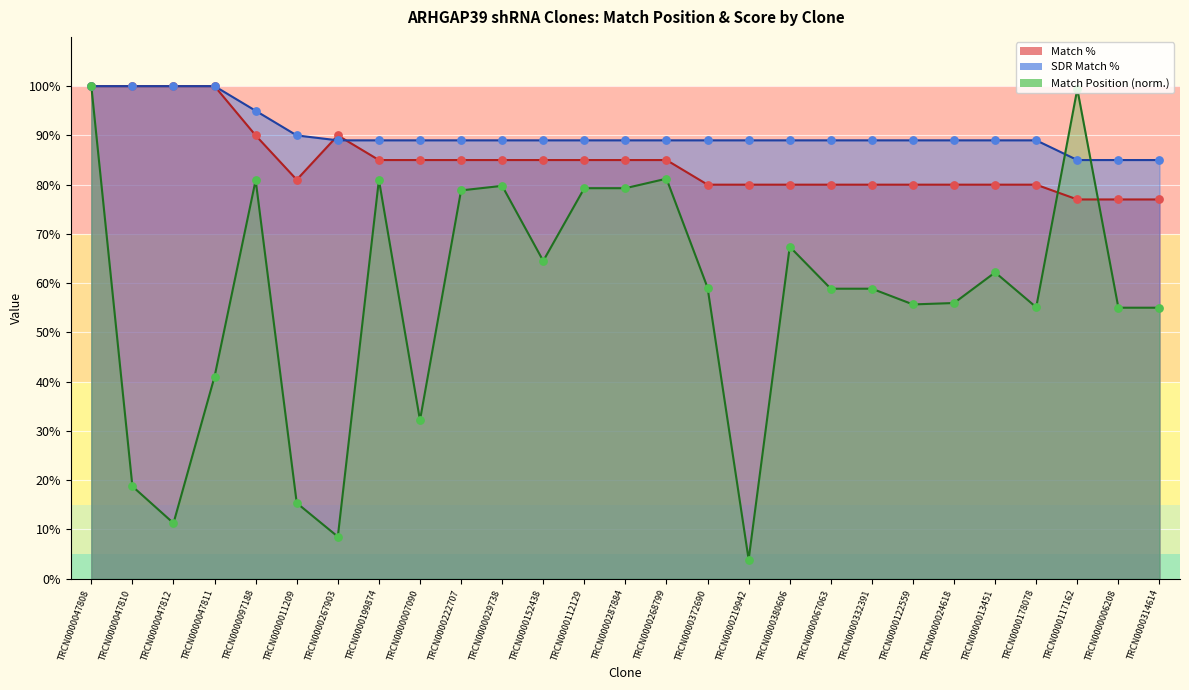

Which series has the largest Y range (max minus min)?

Match Position